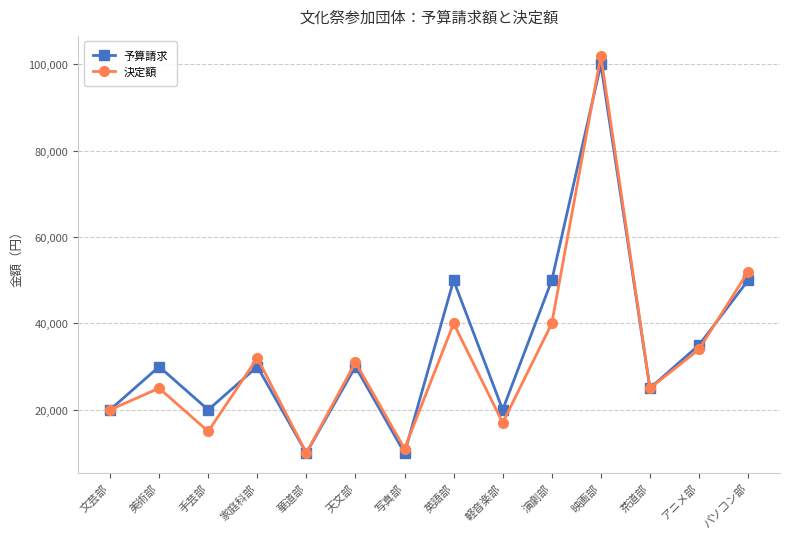

True or false: 決定額 has more than 0 interior local peaks.

True